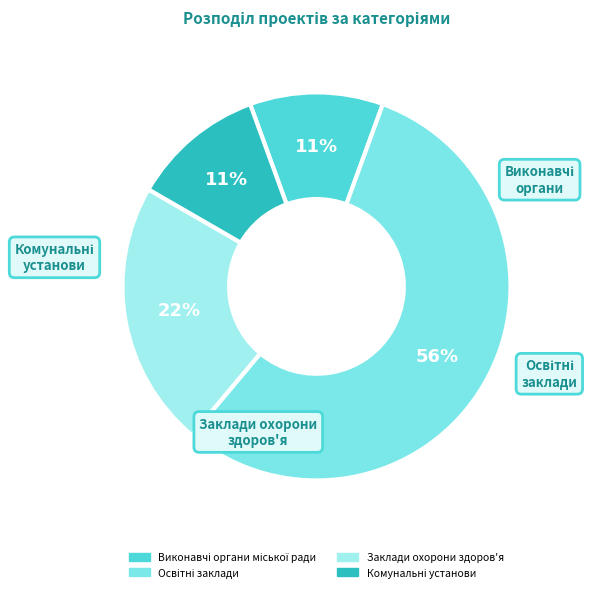

How many segments does this pie chart have?

4